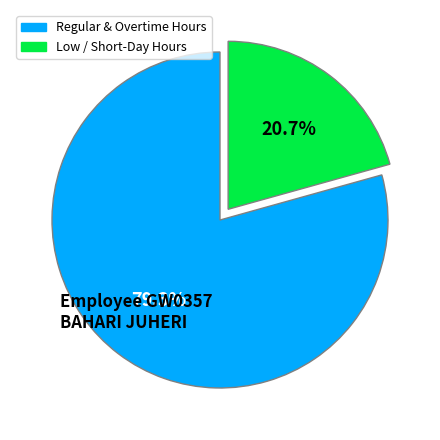

Is there any slice that represents more than half of the pie?

Yes